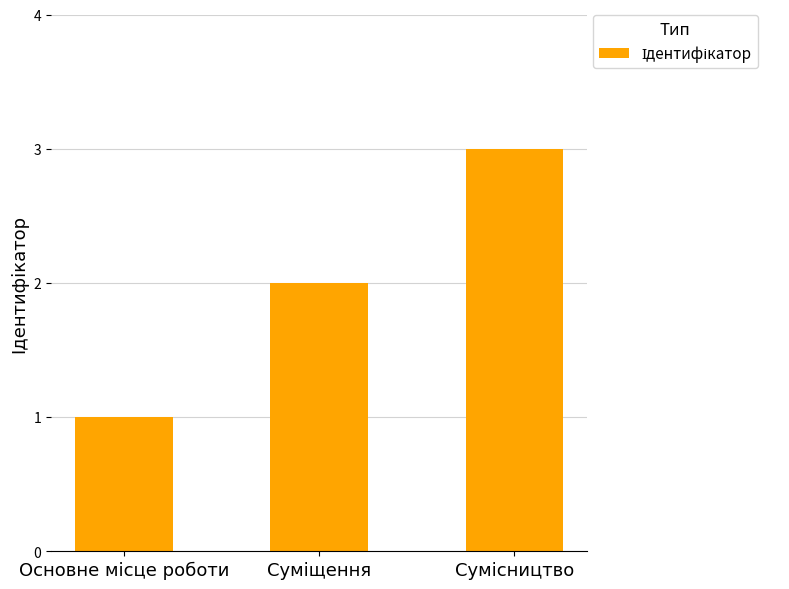

What is the smallest value displayed?

1